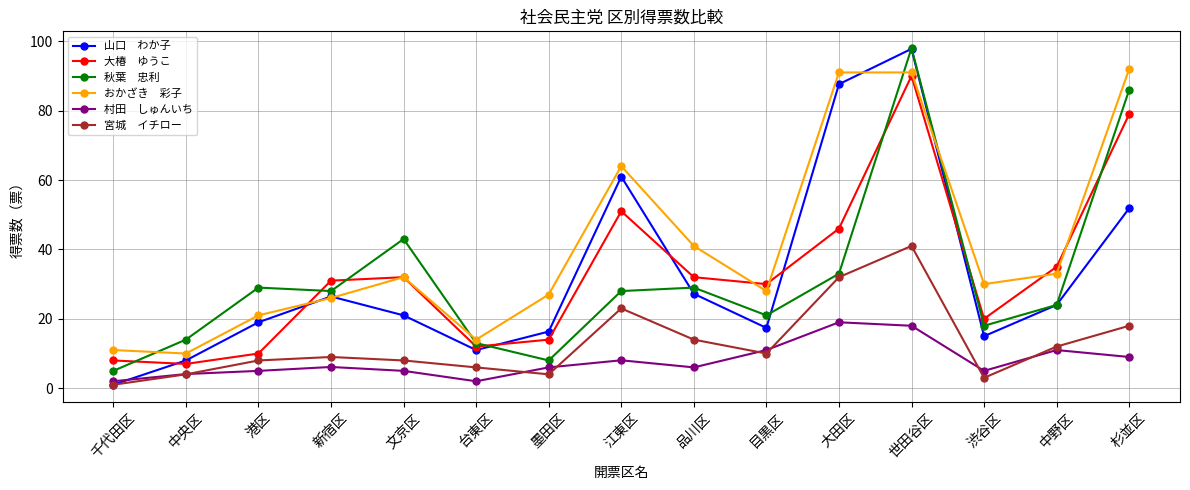

What position from the left is 港区?

3